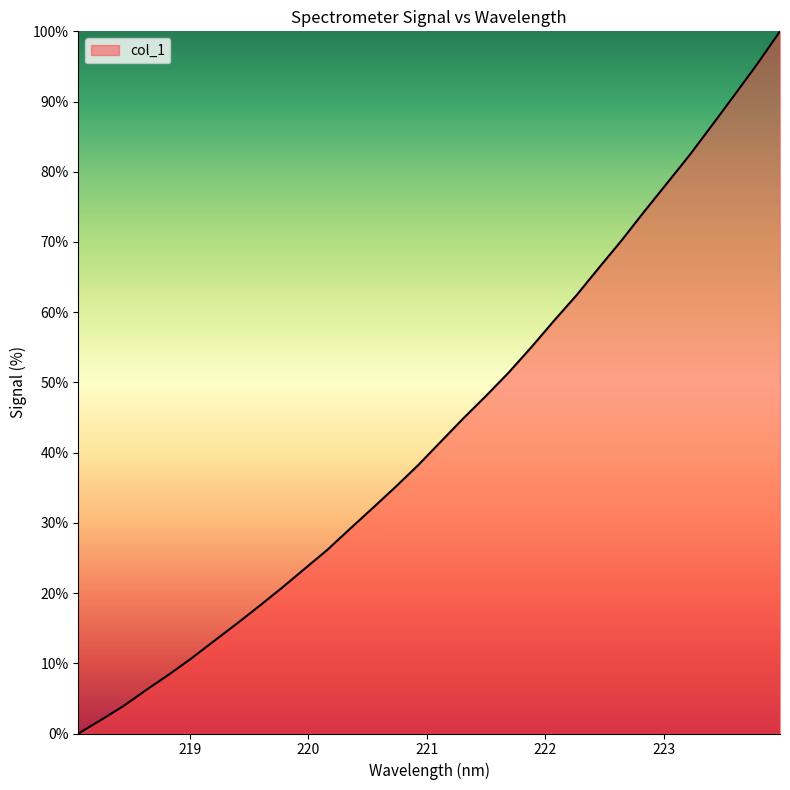

What is the difference between the maximum and minimum values?

100.0